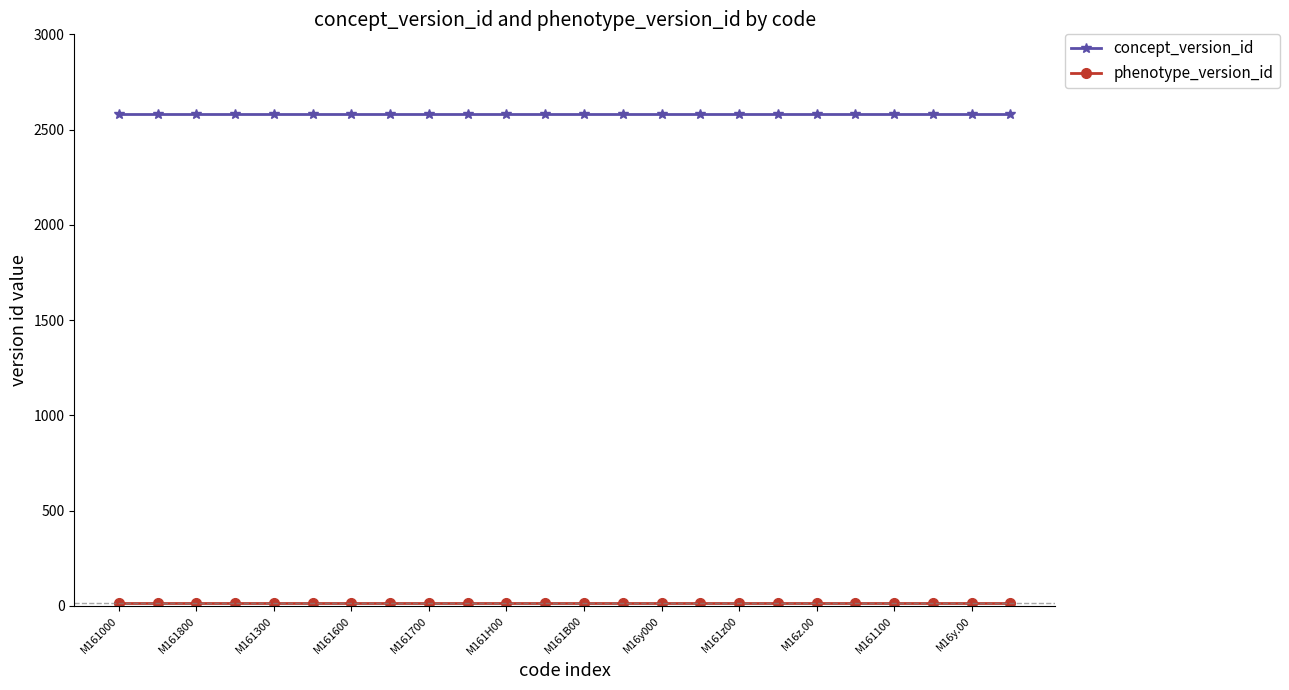

What is the greatest value displayed?

2583